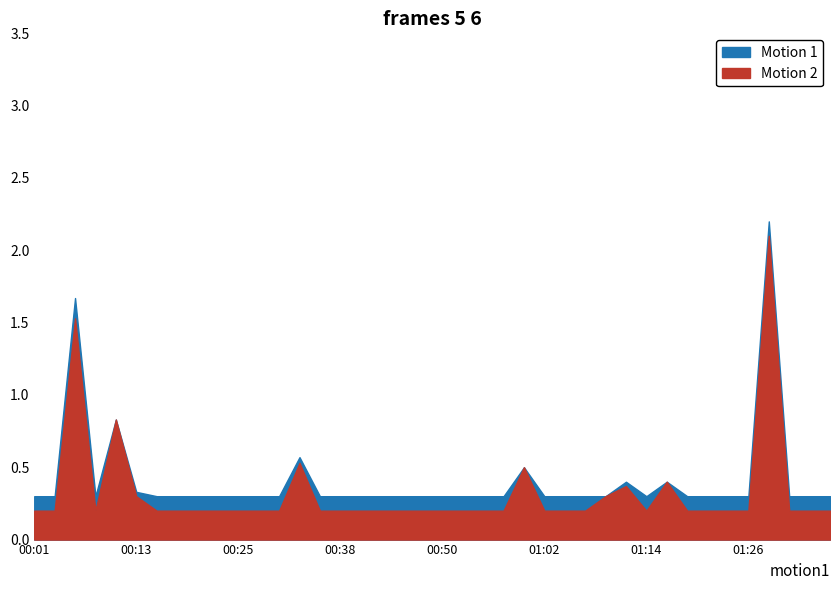

The SDS_P2 series shows 0.8 at 00:11. True or false?

True